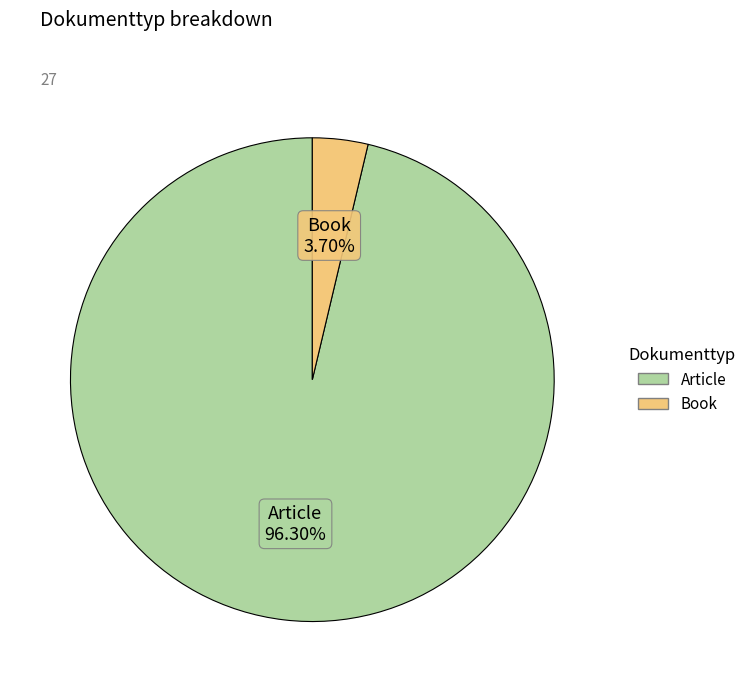

To the nearest percent, what portion does Article represent?

96%